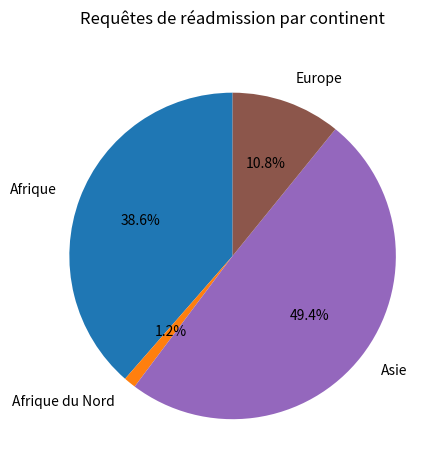

Is there any slice that represents more than half of the pie?

No